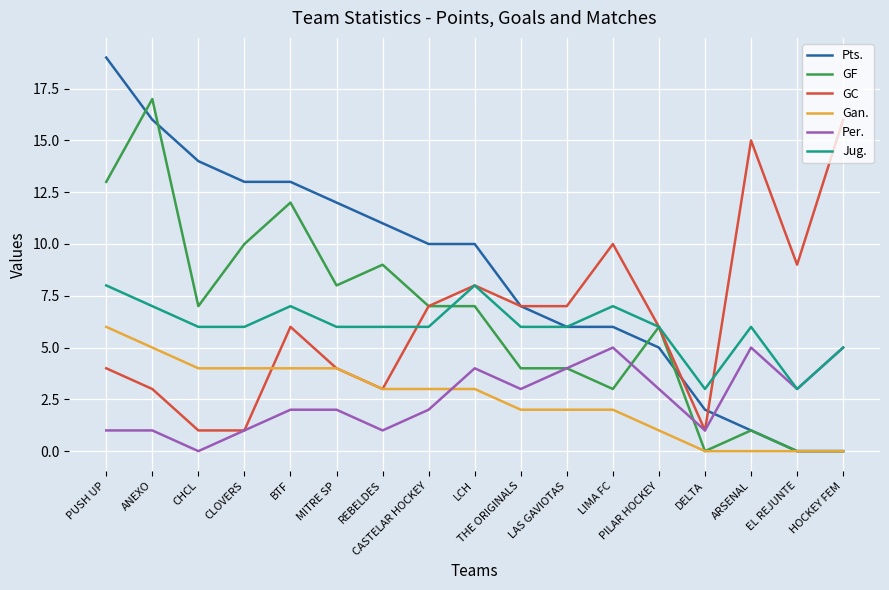

What is the difference between the highest and lowest values at PUSH UP?

18